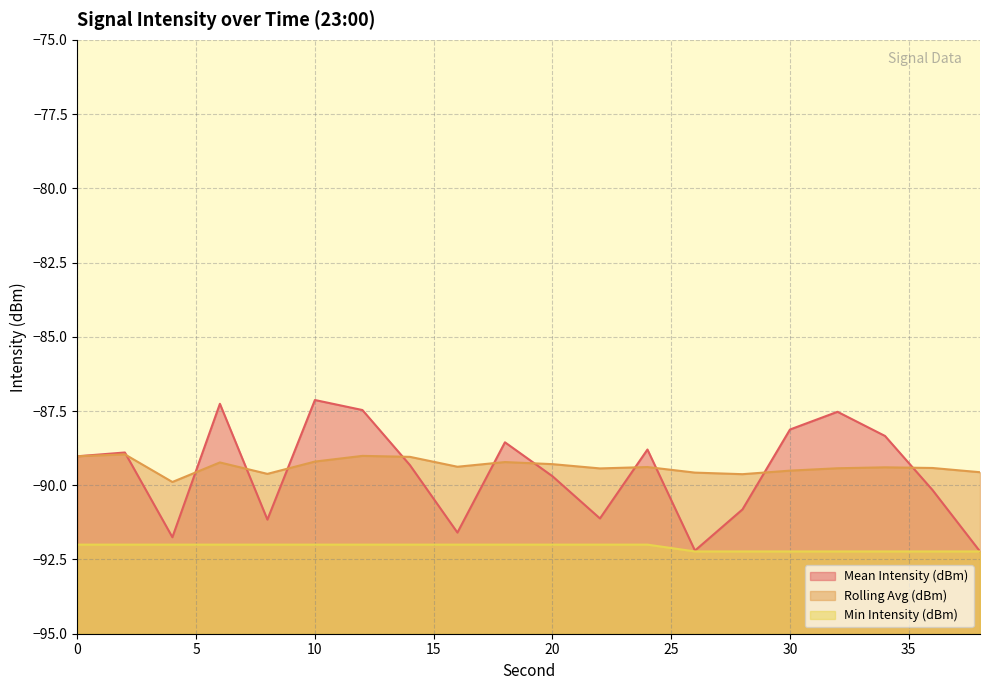

What is the value of the Mean Intensity (dBm) point at the 2nd from the left?

-88.9